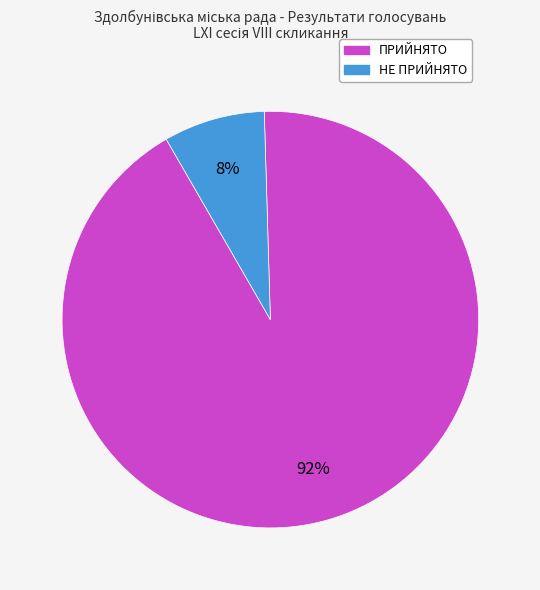

Is it true that ПРИЙНЯТО is 92% of the pie?

True